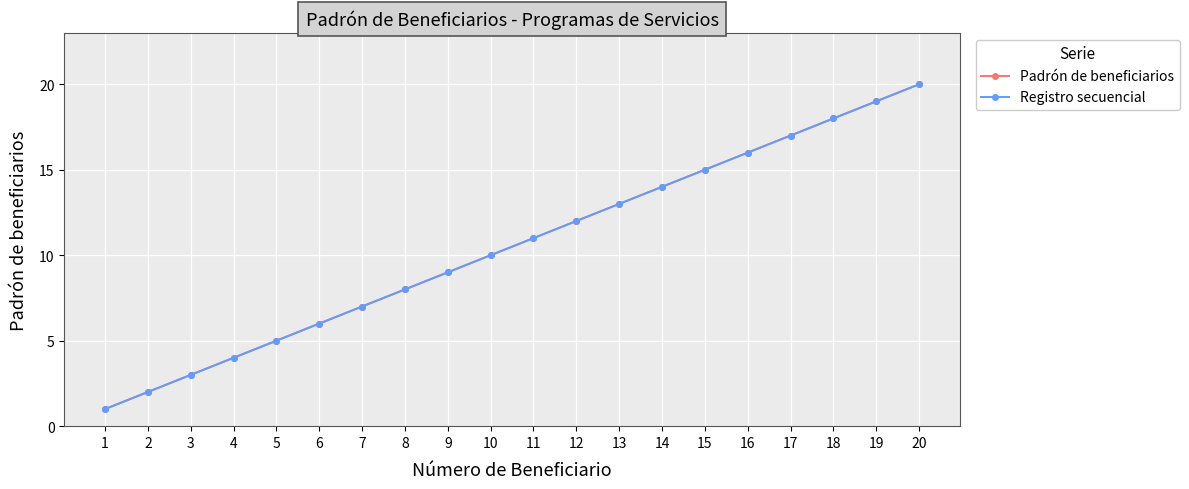

Does the chart have visible grid lines?

Yes